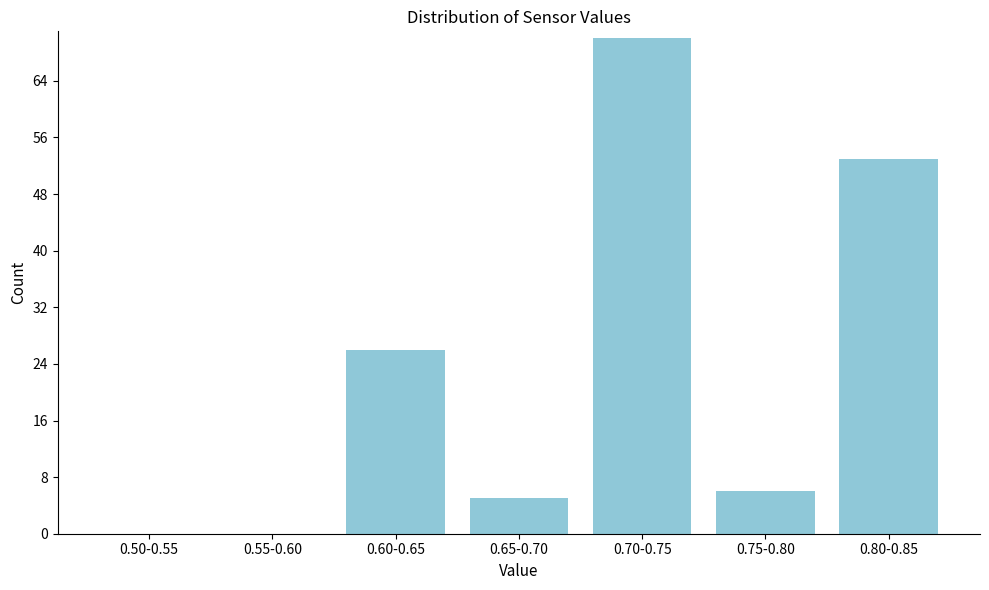

Reading right to left, extract all data points from this chart.

0.80-0.85=53	0.75-0.80=6	0.70-0.75=70	0.65-0.70=5	0.60-0.65=26	0.55-0.60=0	0.50-0.55=0